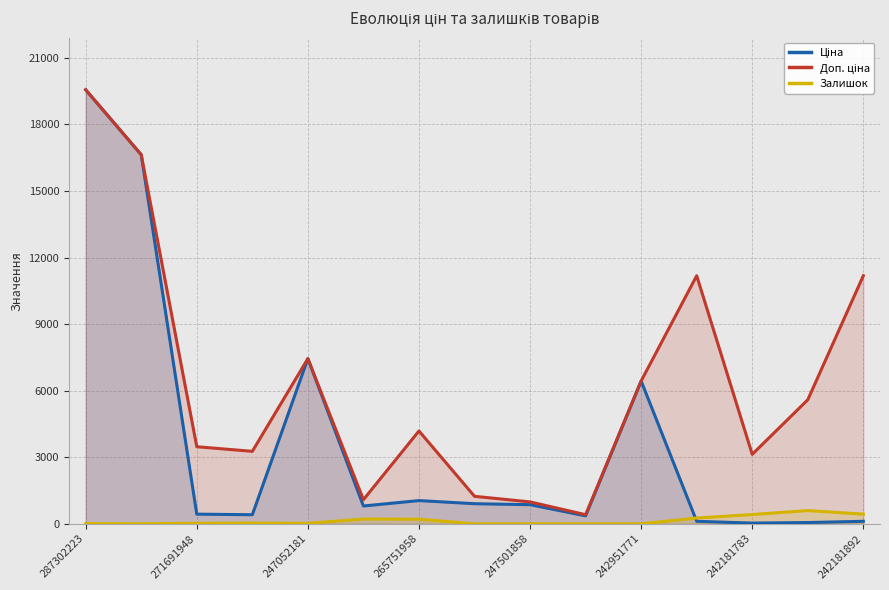

True or false: Залишок has more than 1 interior local peaks.

True